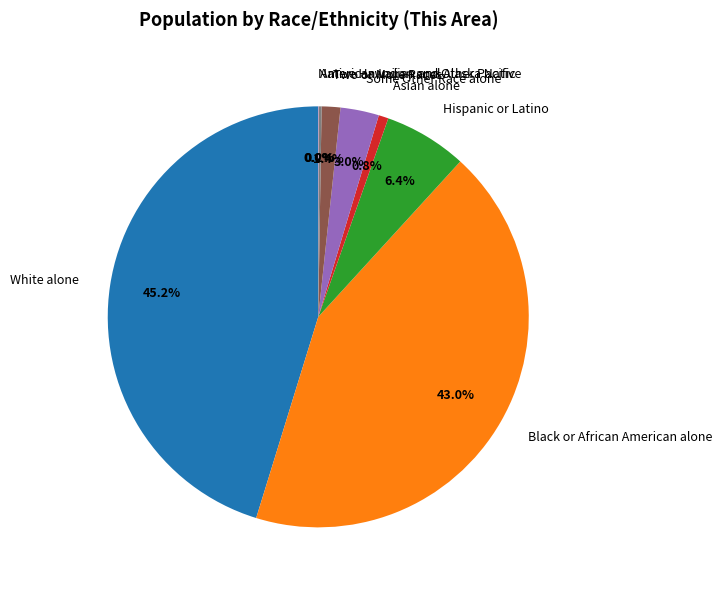

Is there a majority slice in this chart?

No